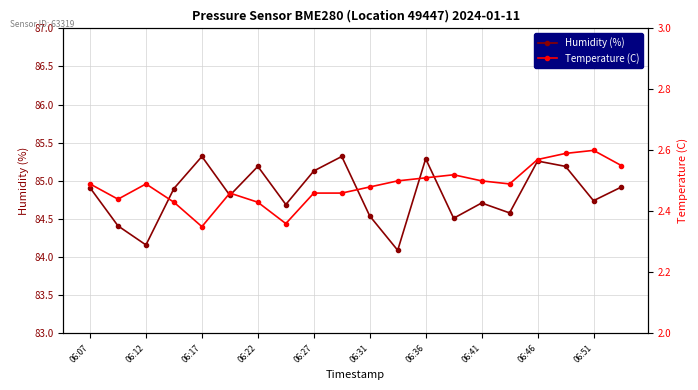

True or false: Temperature (C) and Humidity (%) cross at least once.

False